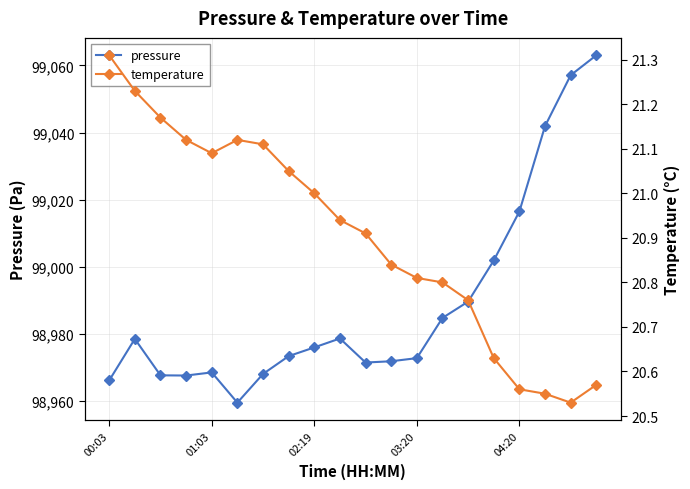

True or false: pressure has more than 2 points higher than both neighbors.

True